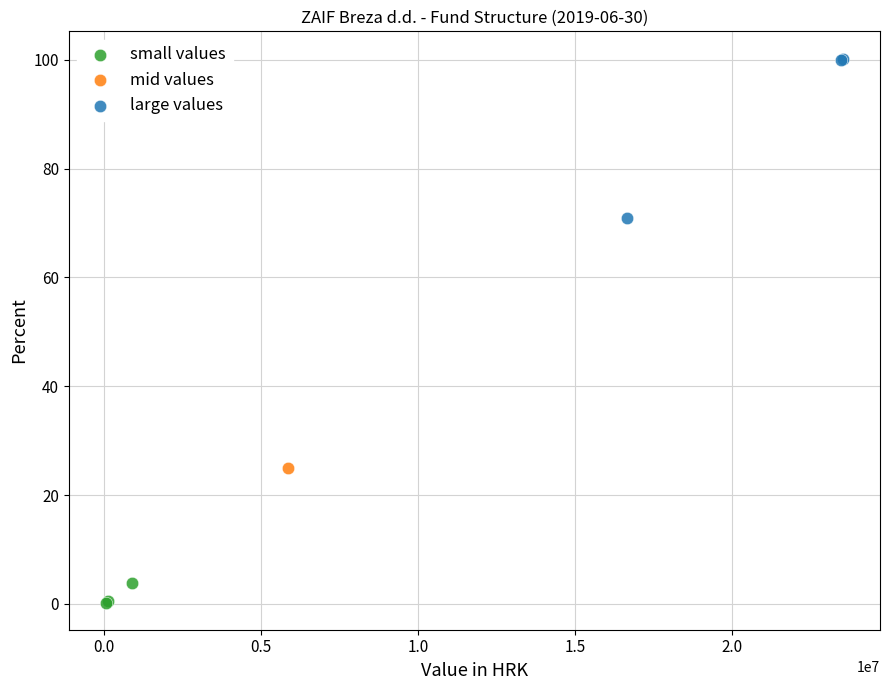

What are all the series names shown in the legend?

small values, mid values, large values